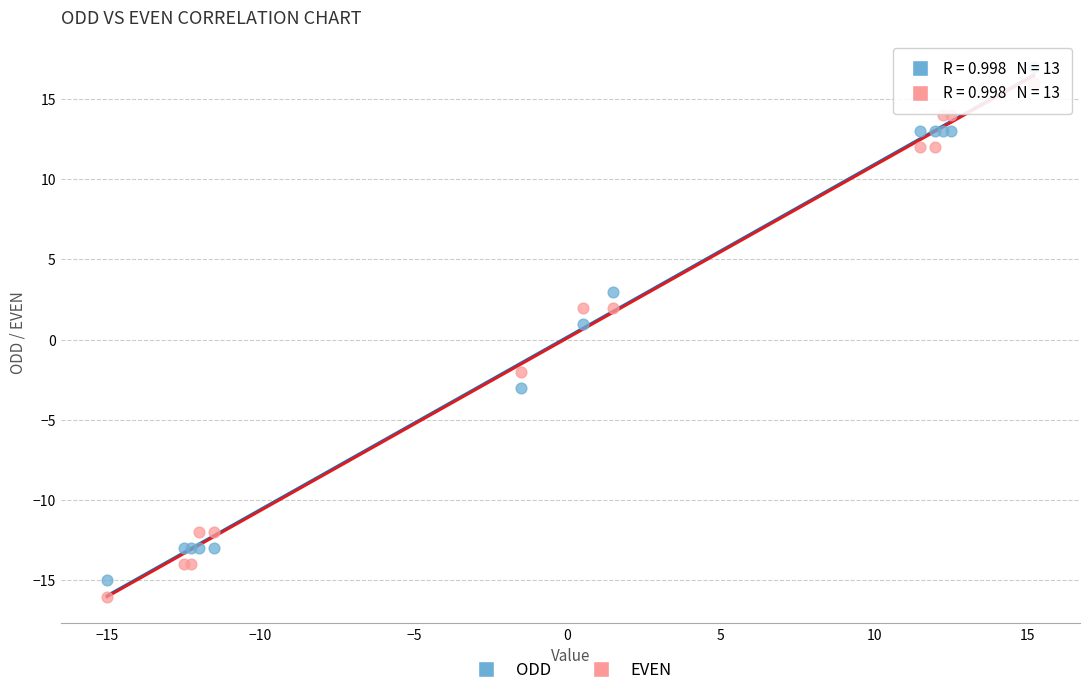

What are all the series names shown in the legend?

ODD, EVEN